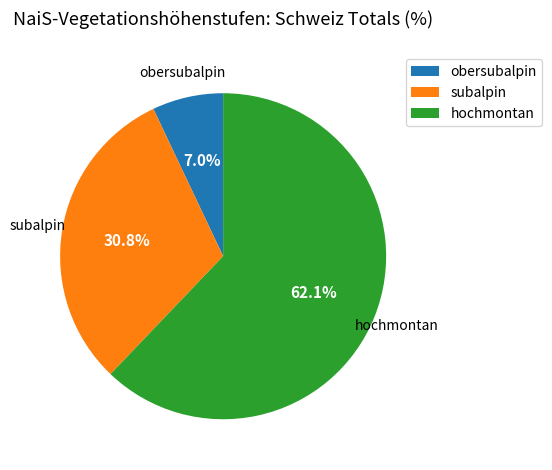

Does hochmontan account for over 50% of the chart?

Yes